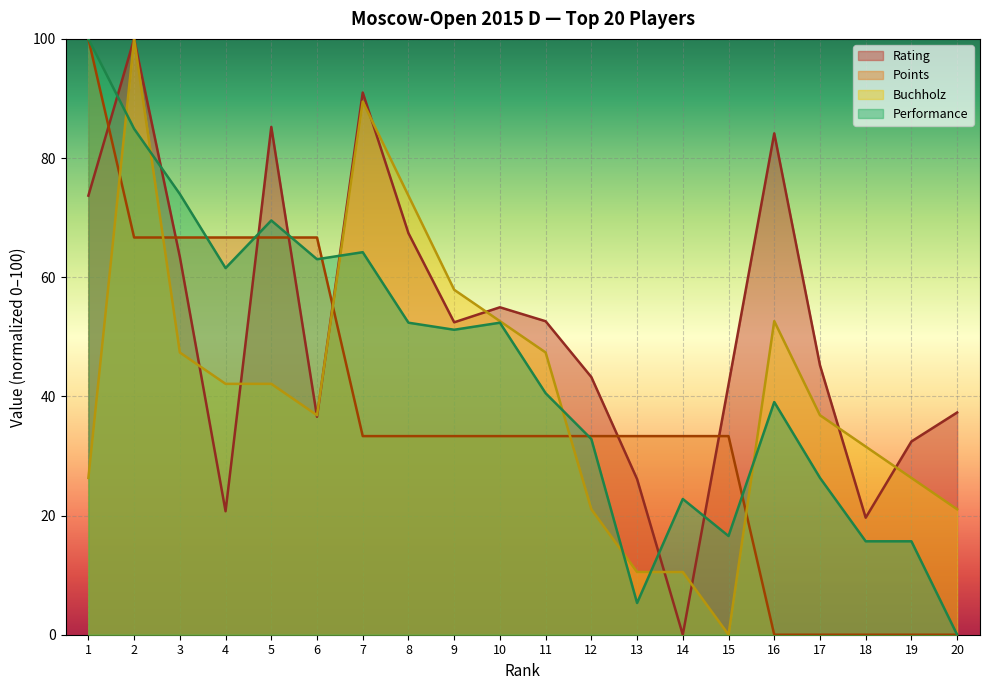

What is the value of the Buchholz point at the 19th from the left?

26.3